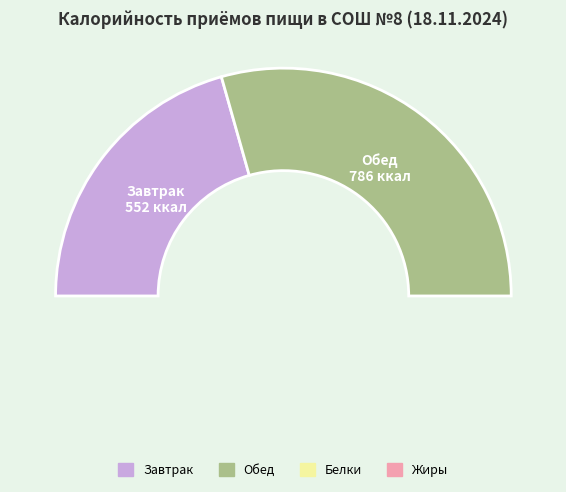

Combined, what portion of the pie is Завтрак and Обед?

100.0%